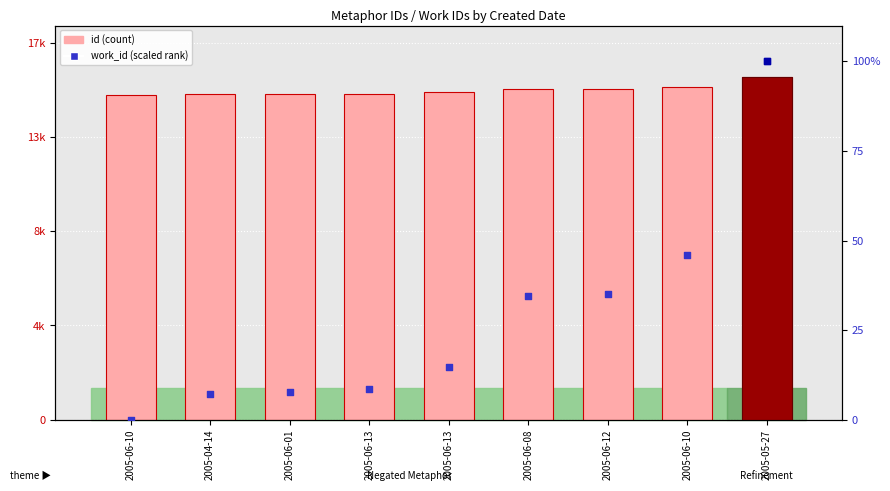

Which series contains the lowest Y value?

work_id (scaled 0-100)